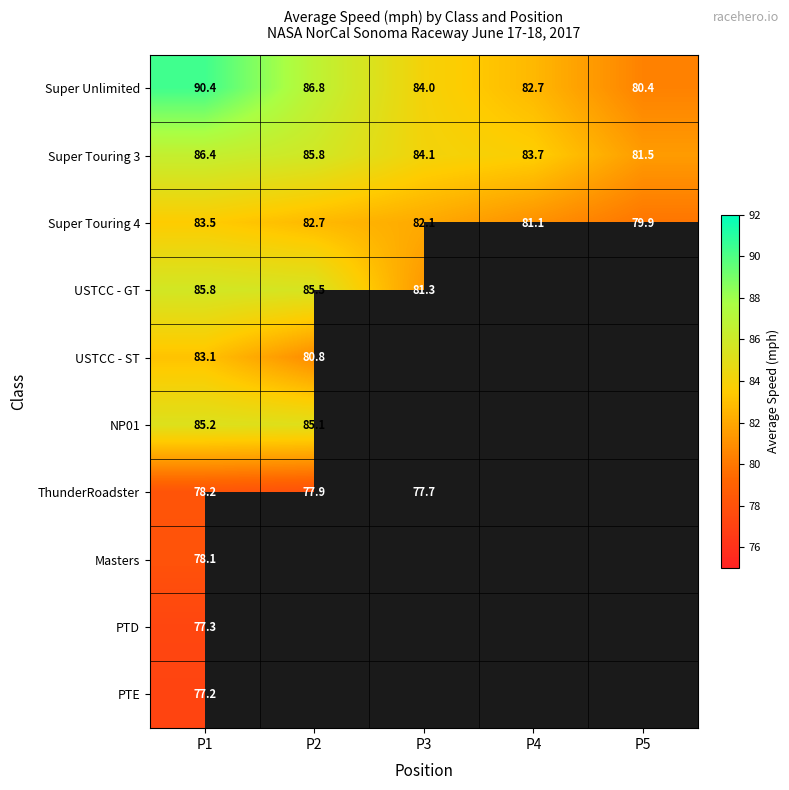

Which series has the widest spread of values?

Super Unlimited